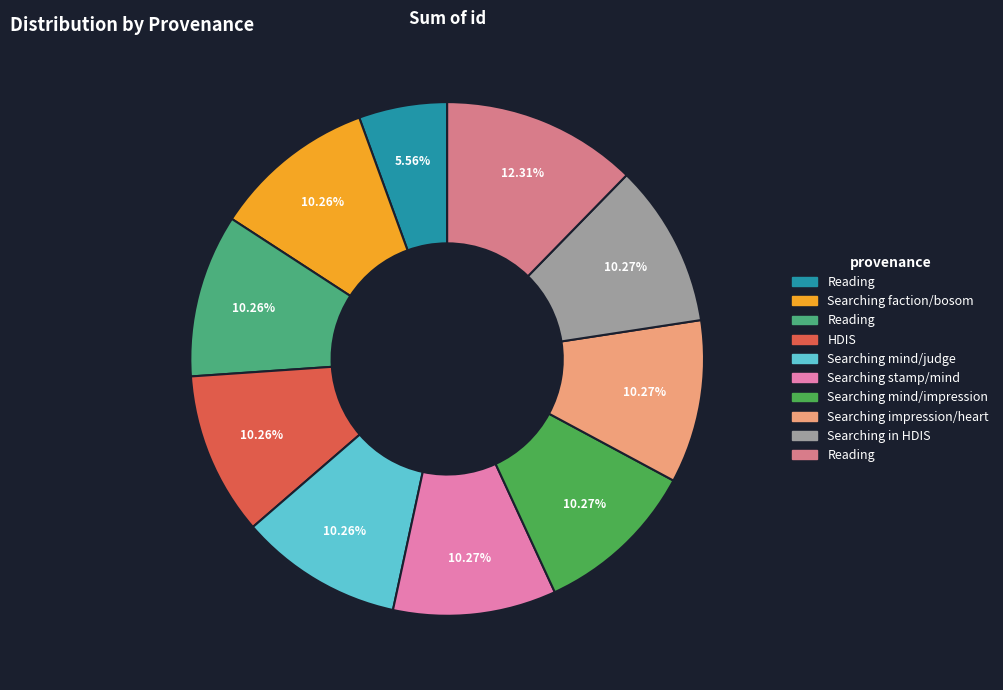

Does any single category account for the majority?

No